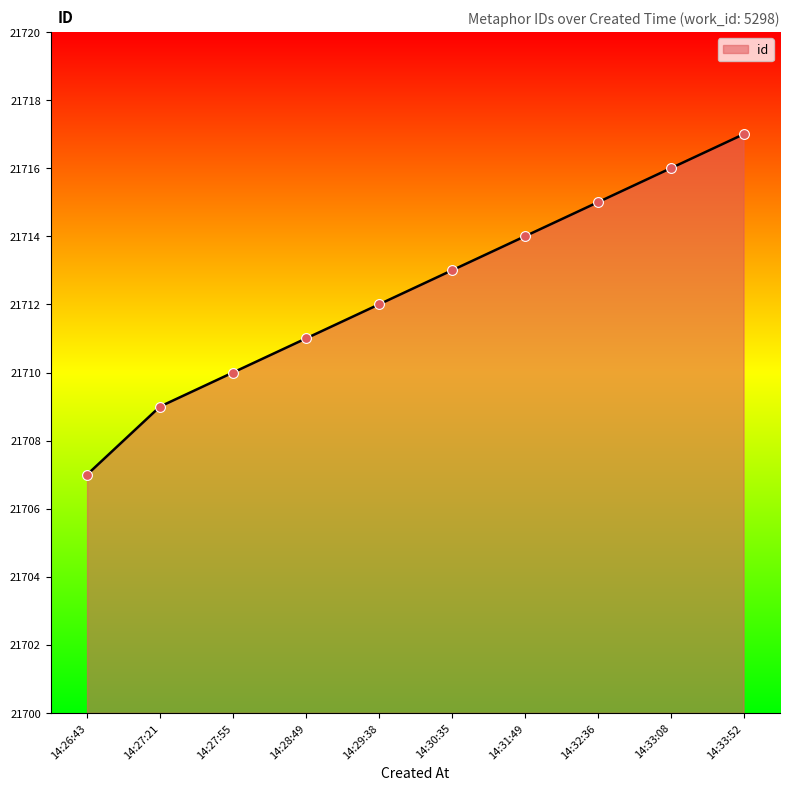

Approximately how many times larger is the value at 14:33:52 compared to 14:26:43?

1.0